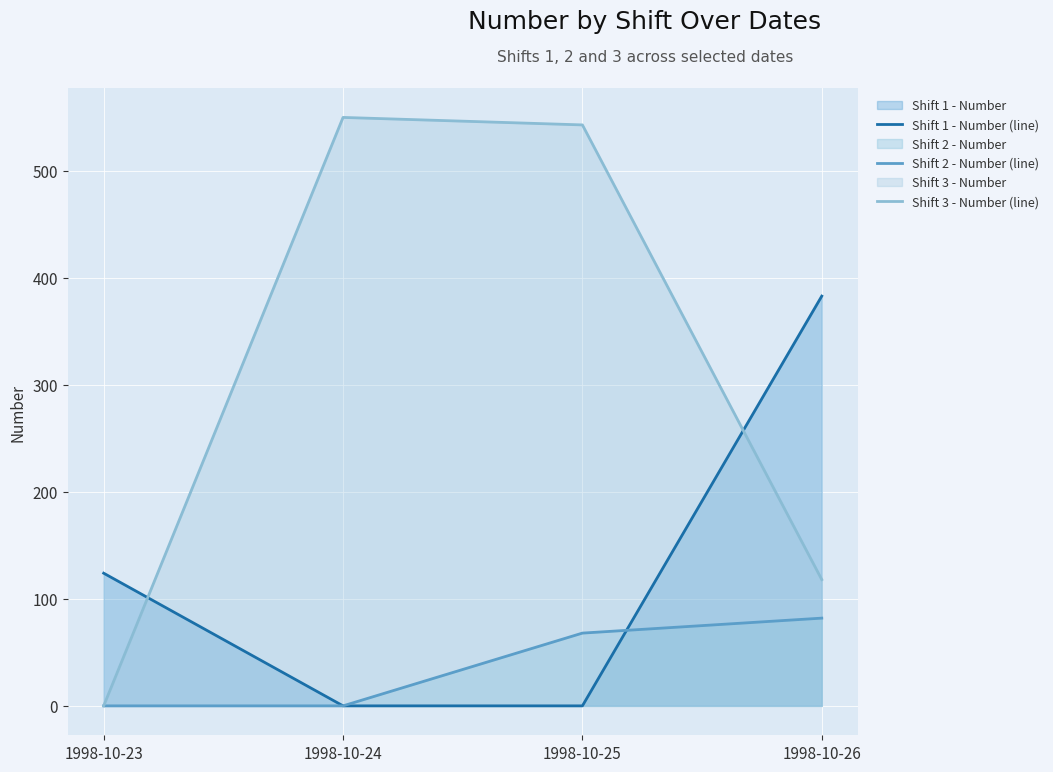

Between 1998-10-23 and 1998-10-25, which series saw the biggest shift?

Shift 3 - Number (line)